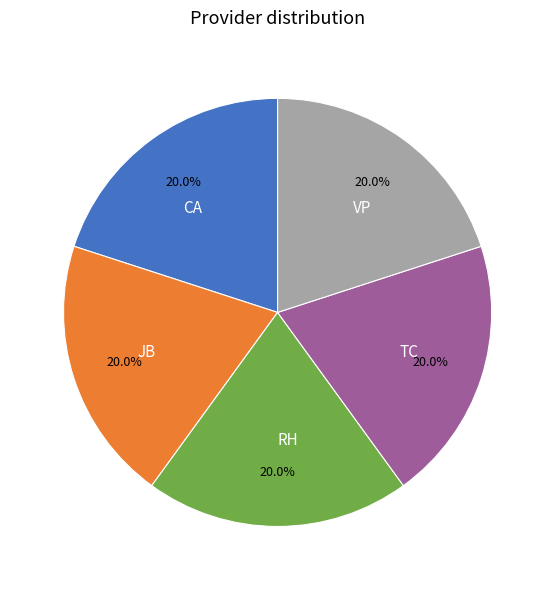

Approximately how many times larger is the value at VP compared to JB?

1.0